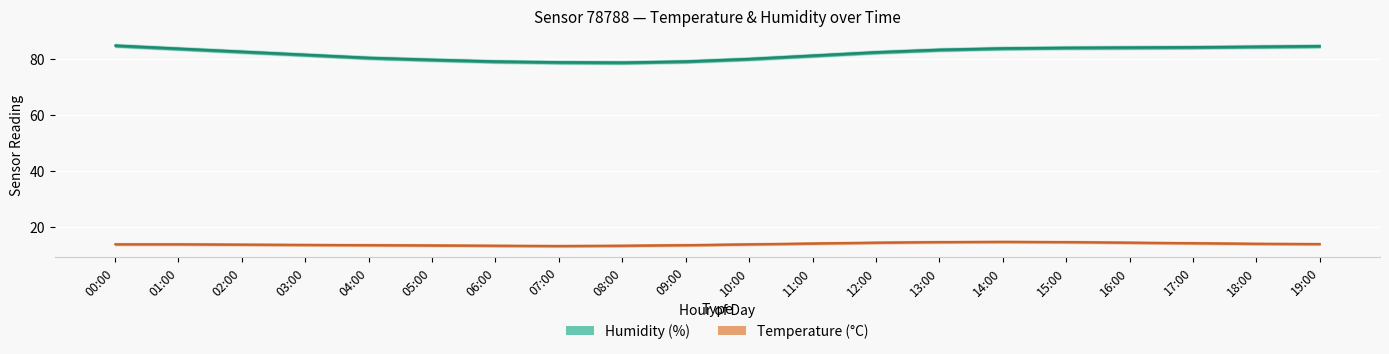

What is the spread (max minus min) of values at 00:00?

72.2